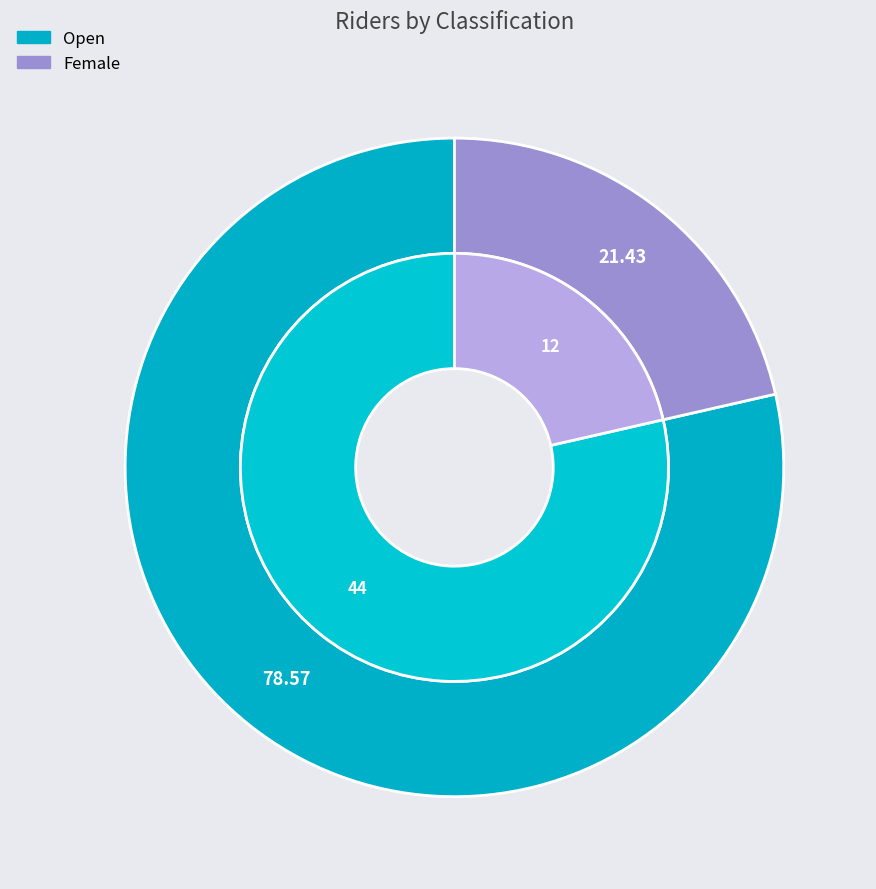

Count the number of slices in the pie.

2